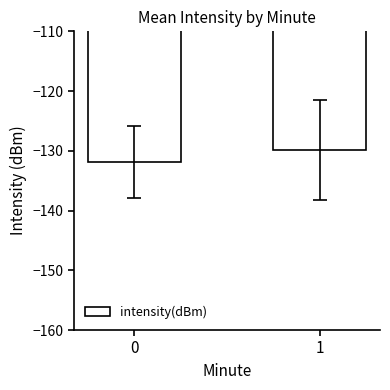

The value at 1 is -129.9. True or false?

True